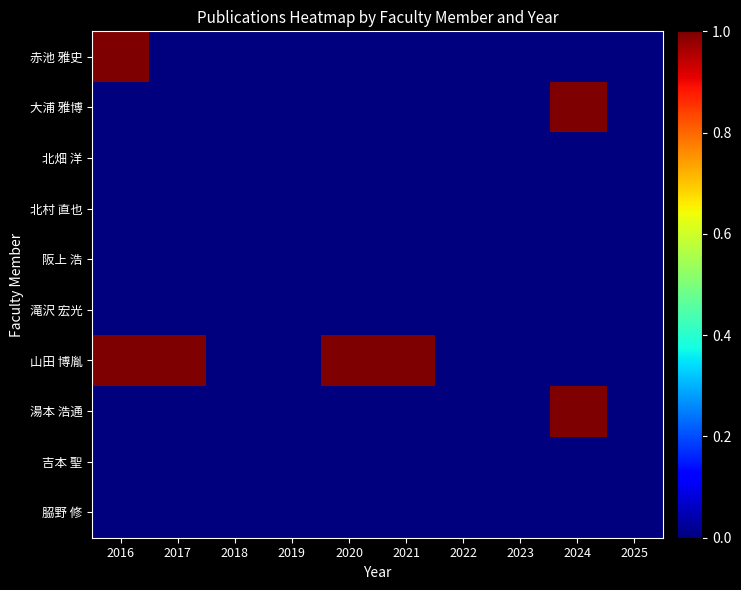

Reading right to left, extract all data points from this chart.

赤池 雅史: 2025=0	2024=0	2023=0	2022=0	2021=0	2020=0	2019=0	2018=0	2017=0	2016=1
大浦 雅博: 2025=0	2024=1	2023=0	2022=0	2021=0	2020=0	2019=0	2018=0	2017=0	2016=0
北畑 洋: 2025=0	2024=0	2023=0	2022=0	2021=0	2020=0	2019=0	2018=0	2017=0	2016=0
北村 直也: 2025=0	2024=0	2023=0	2022=0	2021=0	2020=0	2019=0	2018=0	2017=0	2016=0
阪上 浩: 2025=0	2024=0	2023=0	2022=0	2021=0	2020=0	2019=0	2018=0	2017=0	2016=0
滝沢 宏光: 2025=0	2024=0	2023=0	2022=0	2021=0	2020=0	2019=0	2018=0	2017=0	2016=0
山田 博胤: 2025=0	2024=0	2023=0	2022=0	2021=1	2020=1	2019=0	2018=0	2017=1	2016=1
湯本 浩通: 2025=0	2024=1	2023=0	2022=0	2021=0	2020=0	2019=0	2018=0	2017=0	2016=0
吉本 聖: 2025=0	2024=0	2023=0	2022=0	2021=0	2020=0	2019=0	2018=0	2017=0	2016=0
𦚰野 修: 2025=0	2024=0	2023=0	2022=0	2021=0	2020=0	2019=0	2018=0	2017=0	2016=0